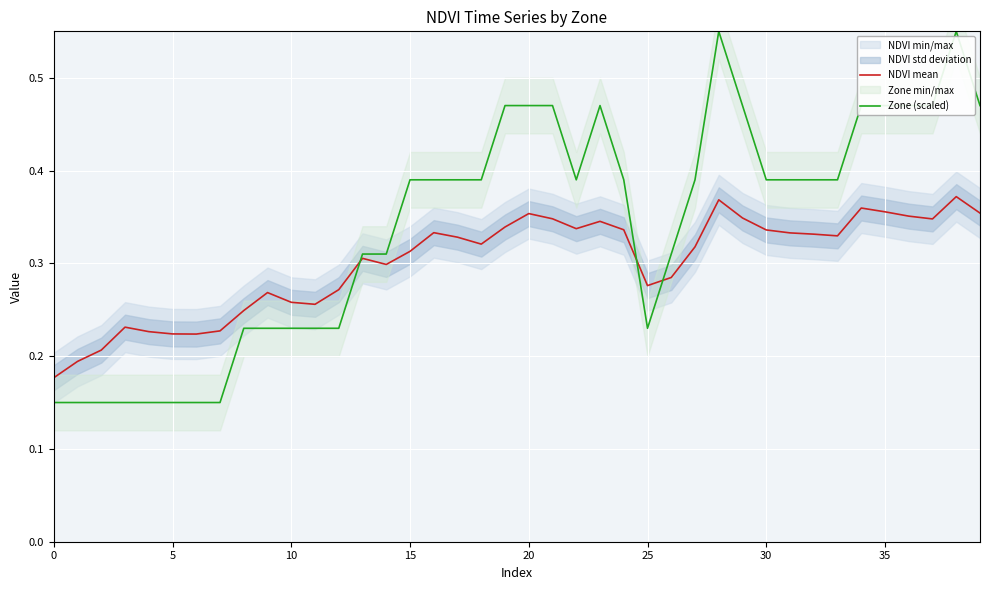

What is the difference between the second highest and second lowest values in the Zone (scaled) series?

0.4